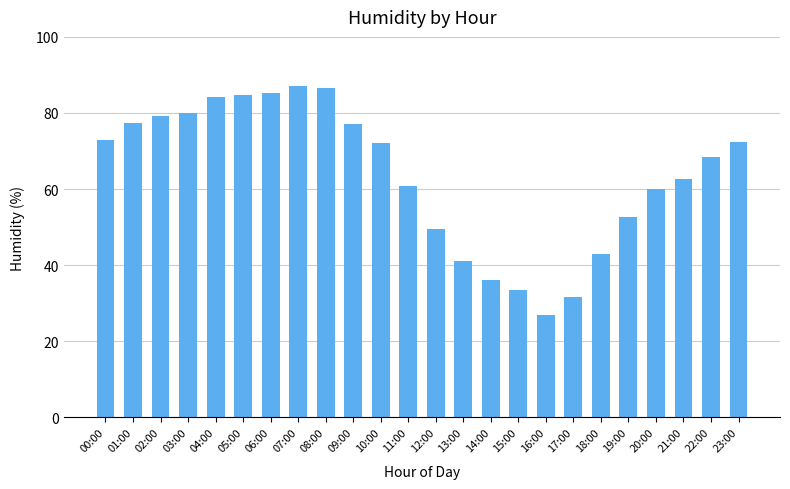

True or false: the data shows 36.0 at 14:00.

True